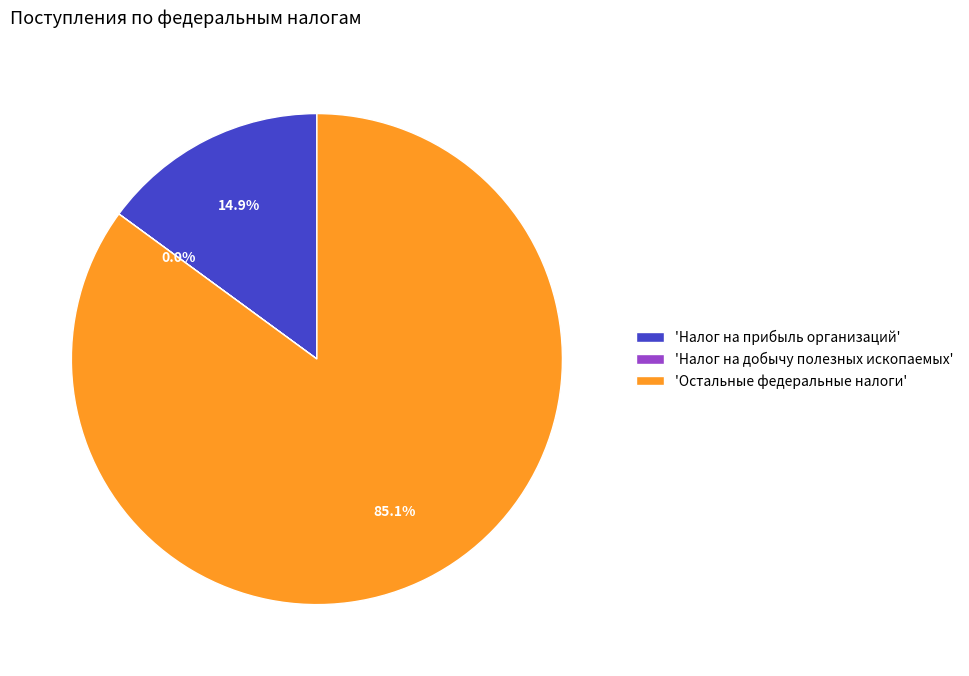

Combined, what portion of the pie is 'Налог на прибыль организаций' and 'Остальные федеральные налоги'?

100.0%